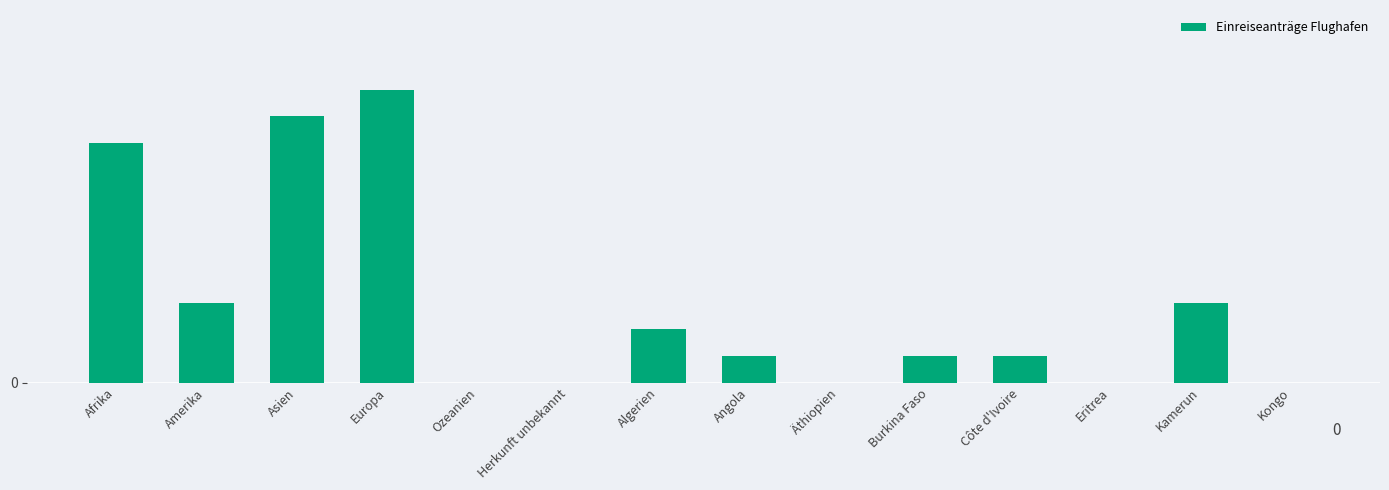

Does the chart contain any negative values?

No